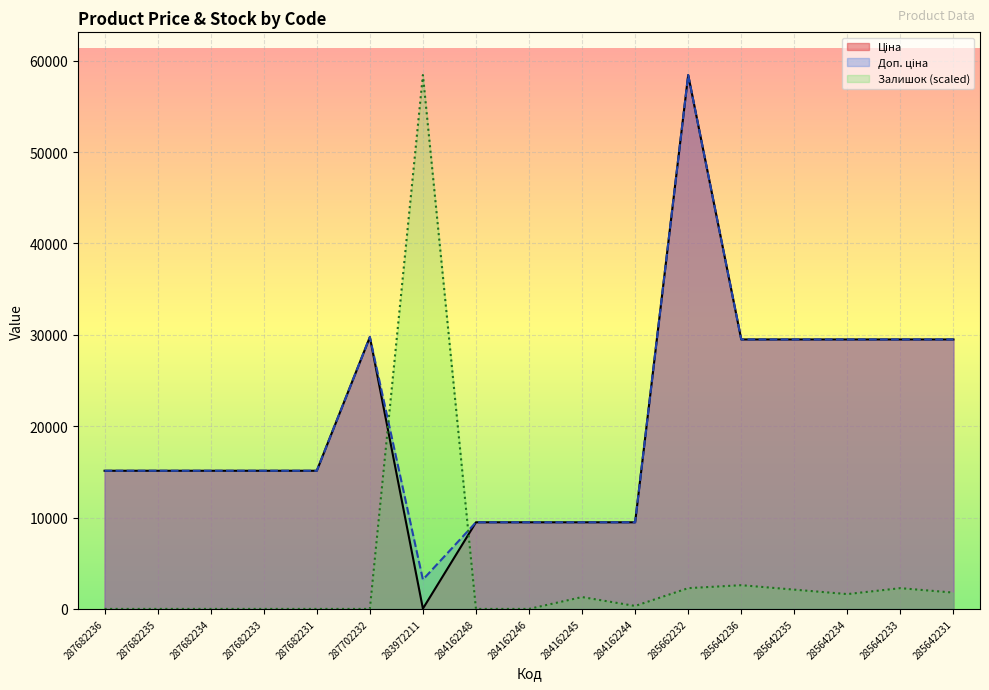

How many values in the Доп. ціна series exceed 15120?

7